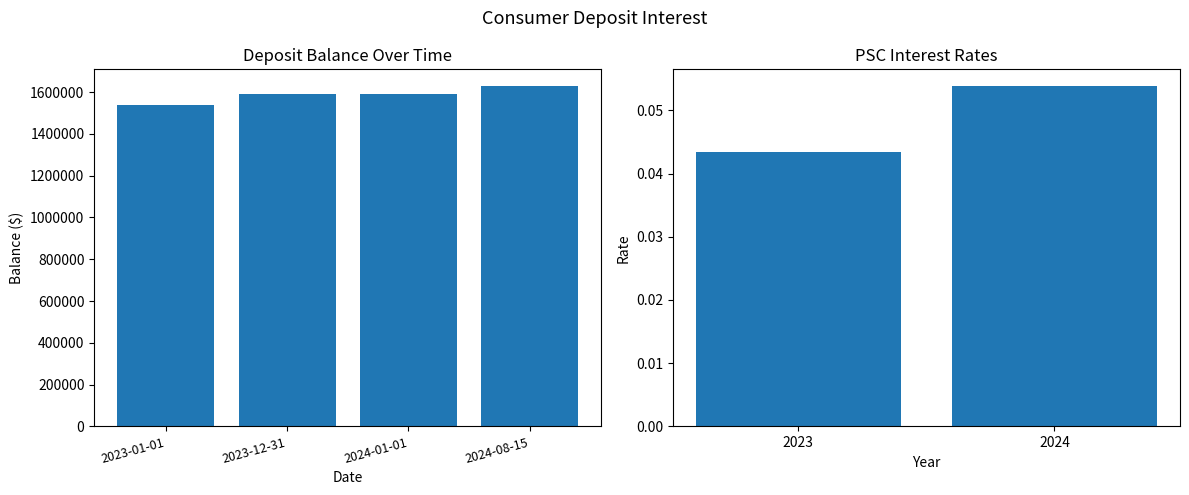

Are the bars horizontal?

No